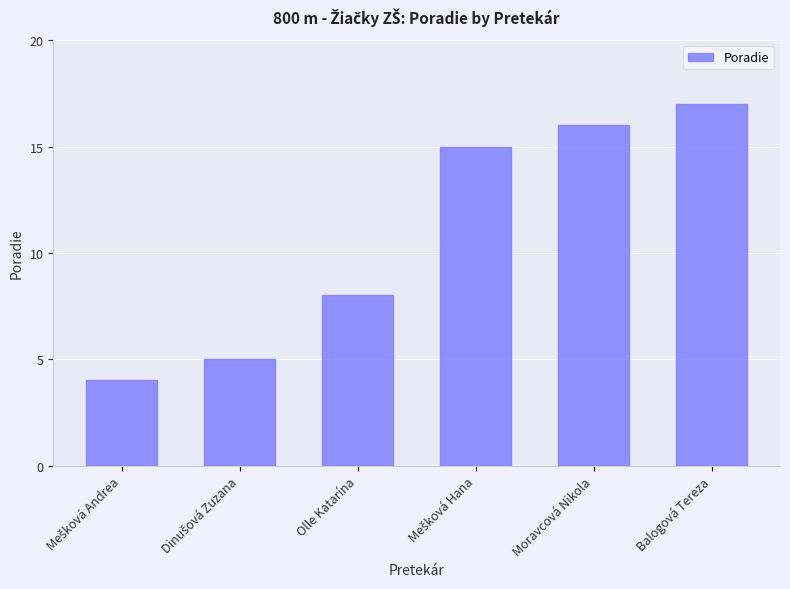

What is the difference between the second highest and minimum values?

12